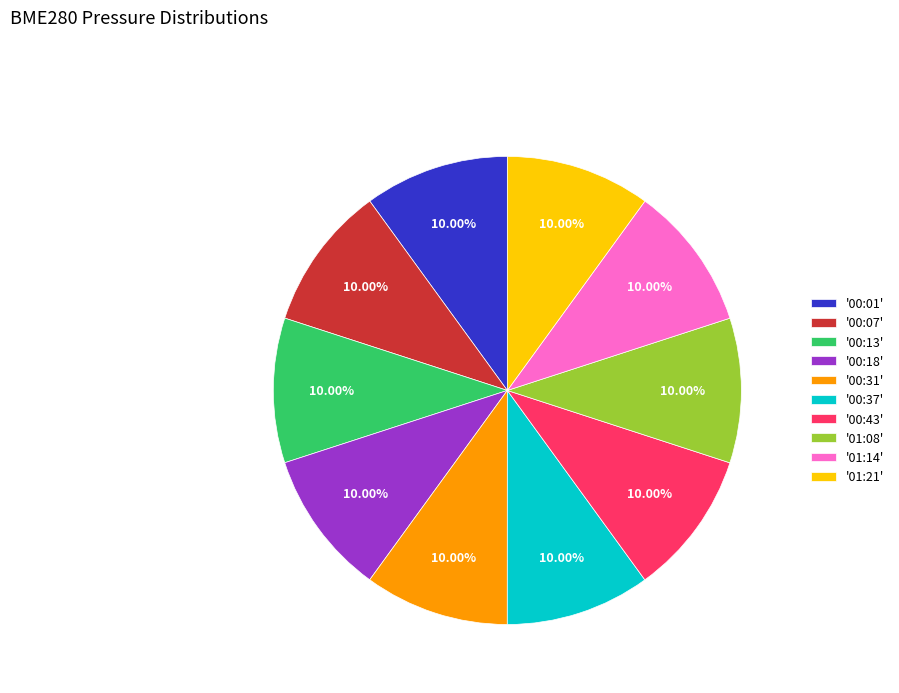

Approximately how many times larger is the value at '01:21' compared to '00:37'?

1.0